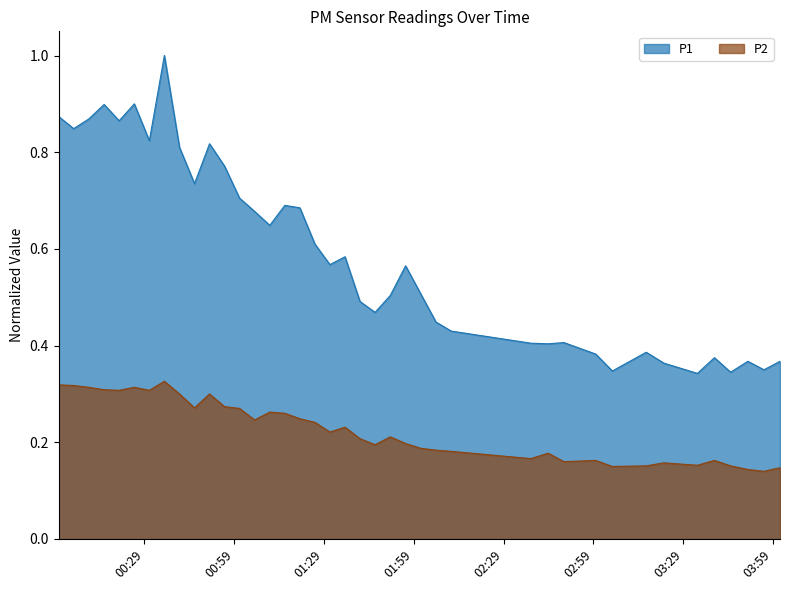

What is the value of the P1 point at the 2nd from the left?

0.8